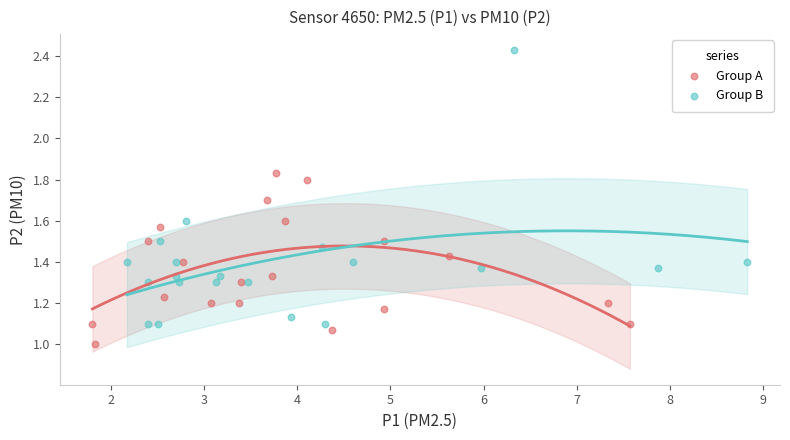

Which series contains the highest Y value?

Group B